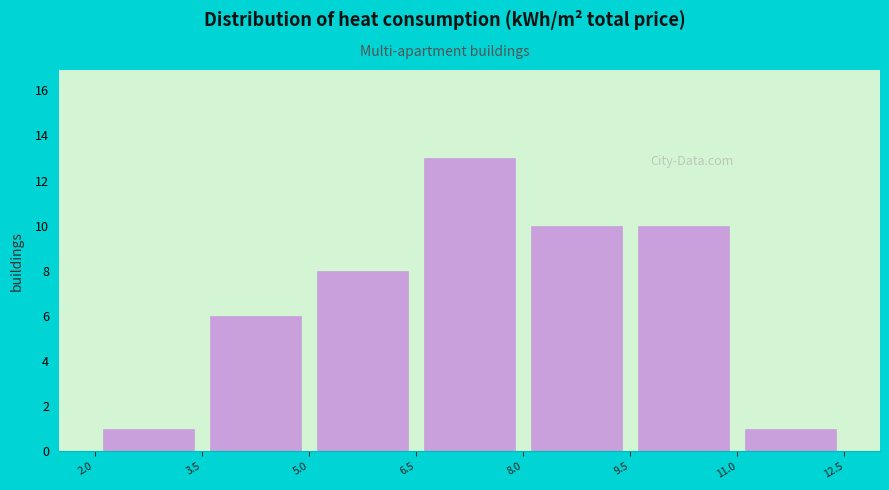

What is the height of the bar covering 5.0 to 6.5 on the x-axis? The values are not printed on the chart, so give them approximately, as read against the axis.

8